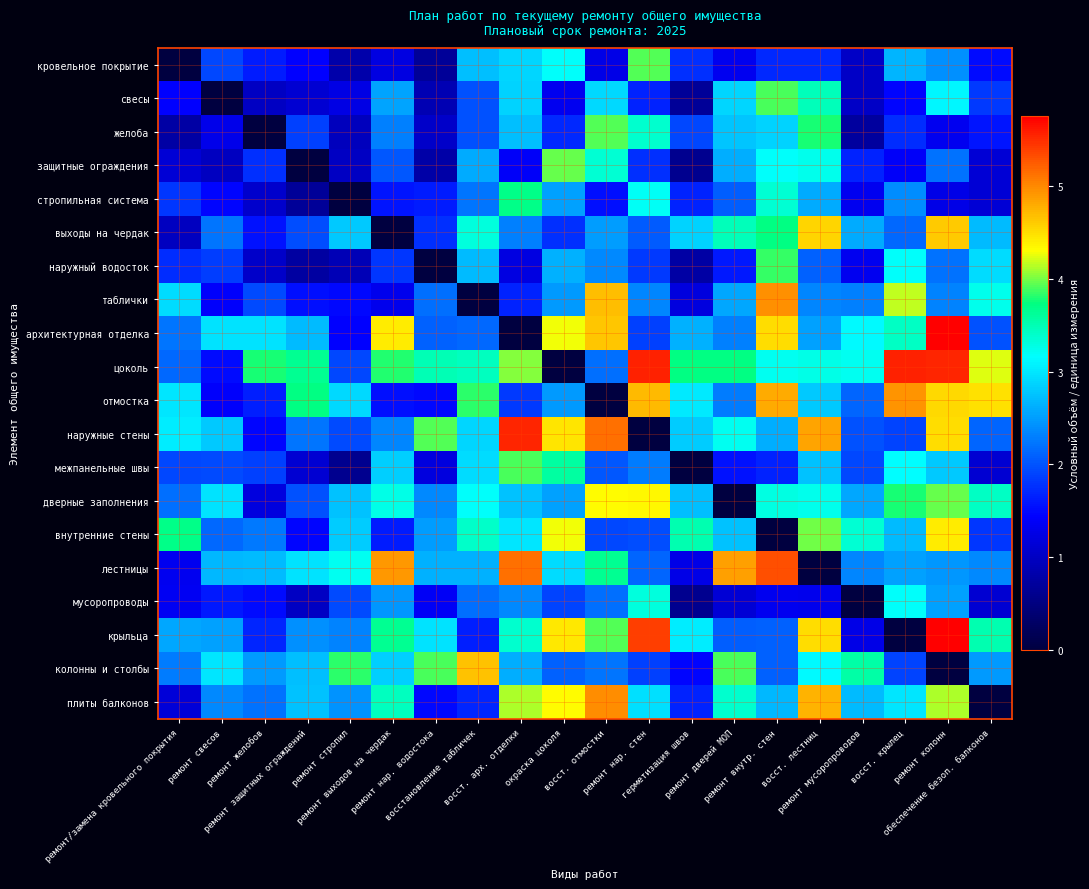

Which series has the largest range (max minus min)?

крыльца